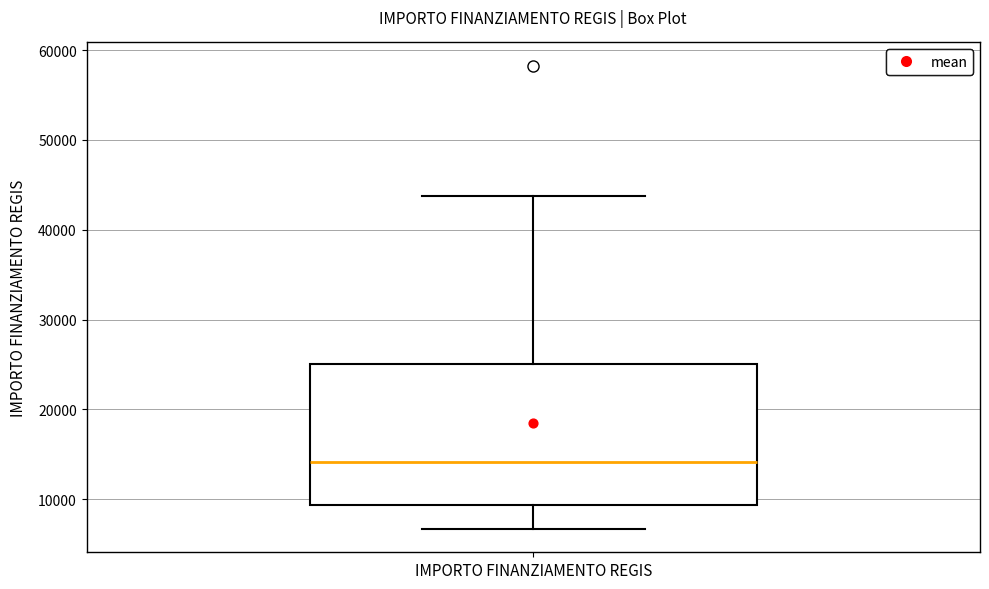

Transcribe this box plot: give where the median line is, the range the box spans, and where the two whiskers end, as read against the y-axis. The values are not printed on the chart, so give them approximately, as read against the axis.

median 14000, box 9000 to 25000, whiskers 7000 to 44000